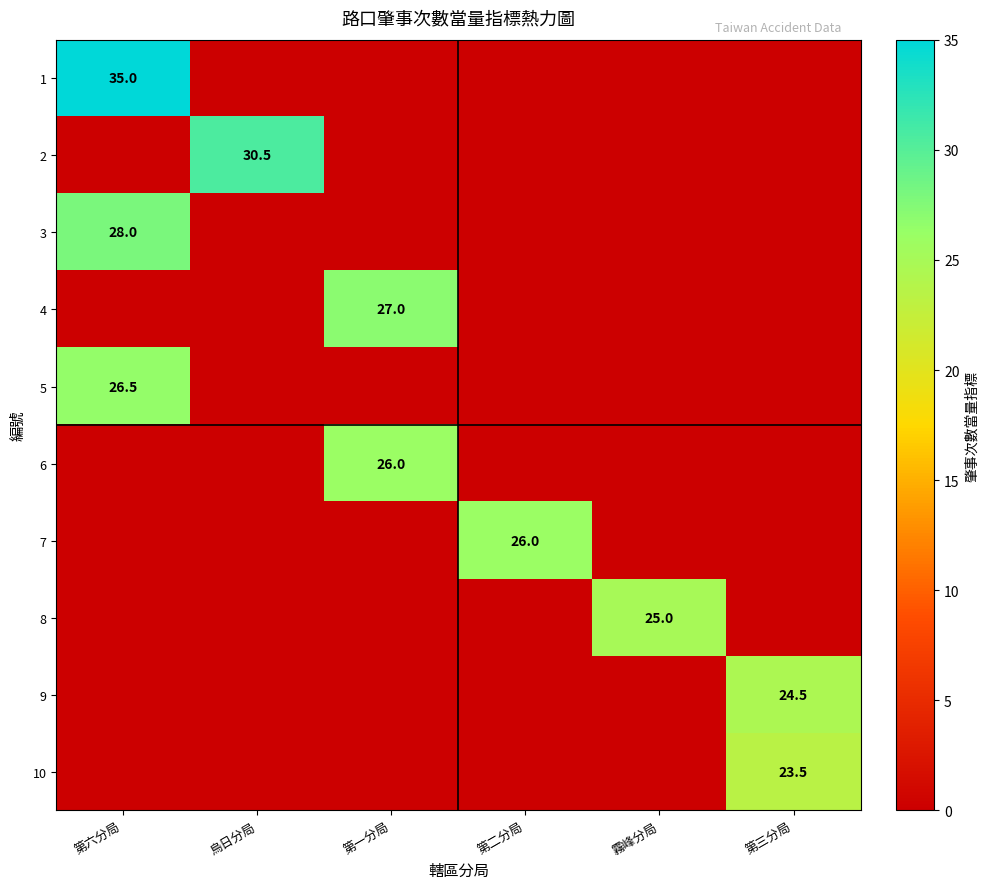

Which series has the largest total across all categories?

1